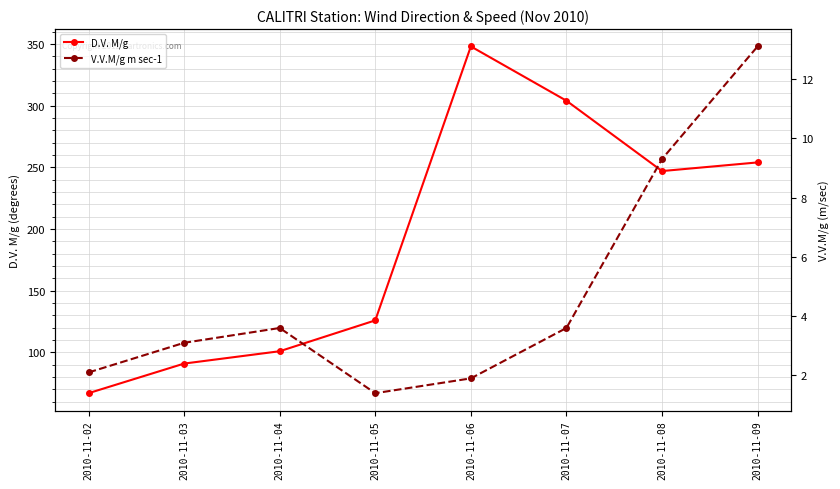

Between 2010-11-02 and 2010-11-04, which series saw the biggest shift?

D.V. M/g